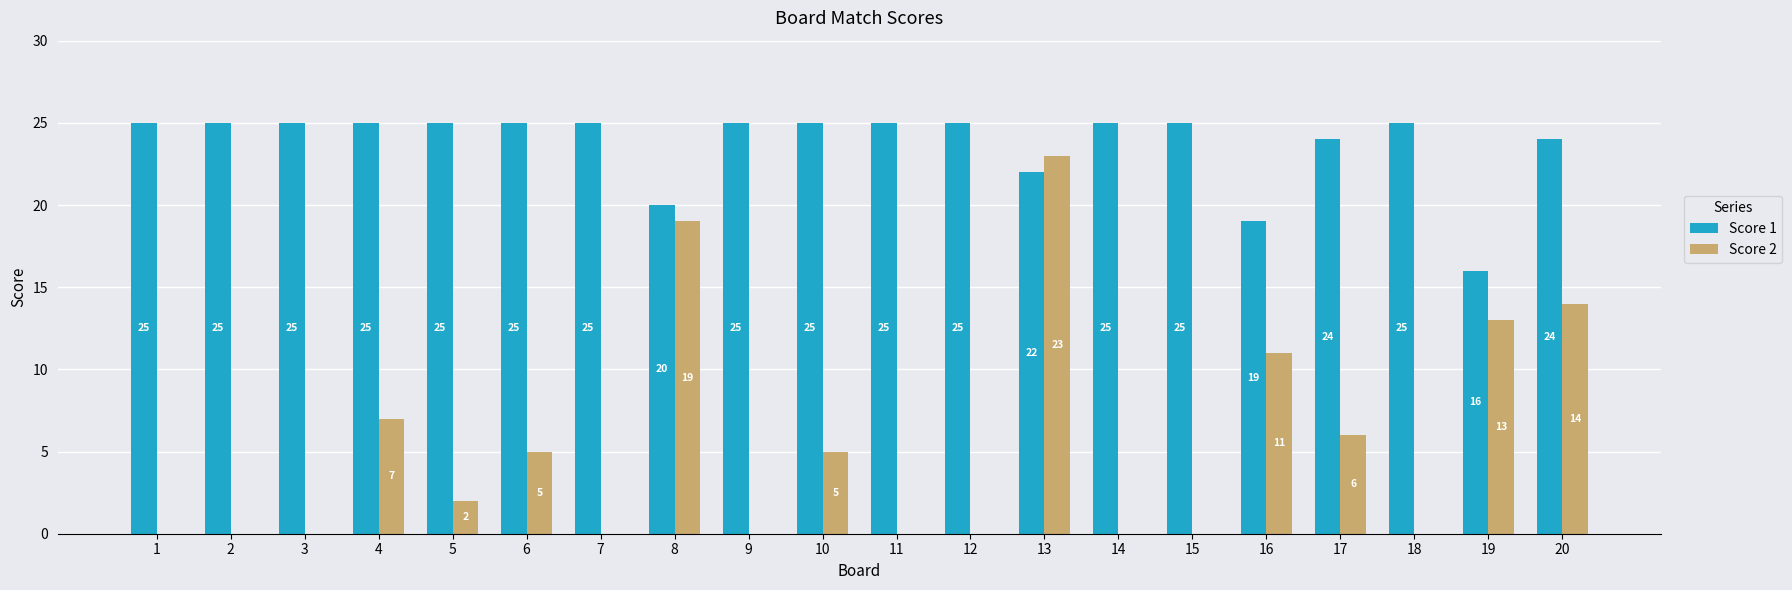

What is the spread (max minus min) of values at 19?

3